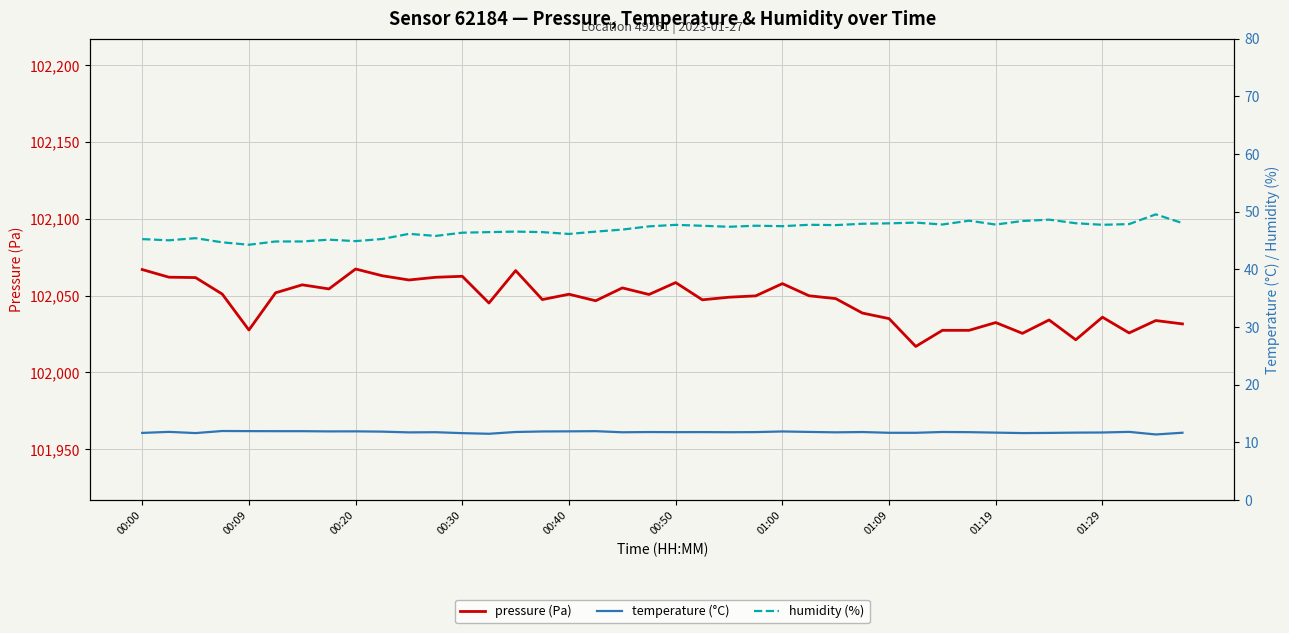

The pressure (Pa) series shows 33498.8 at 13. True or false?

False